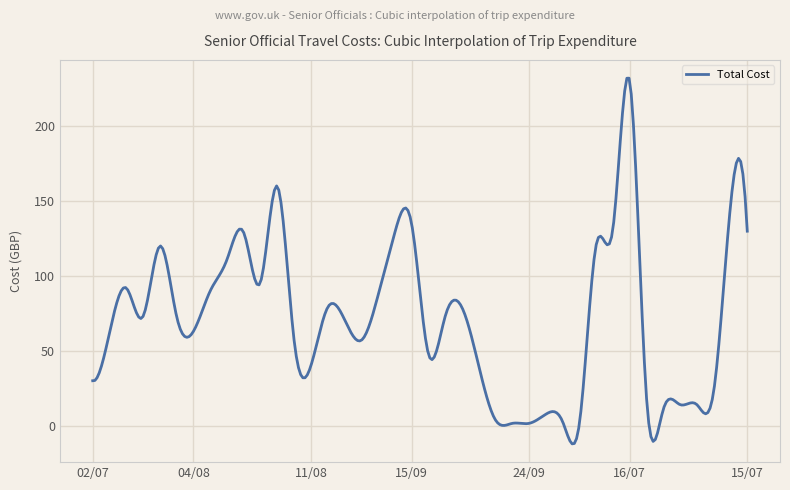

What is the smallest value displayed?

-12.2